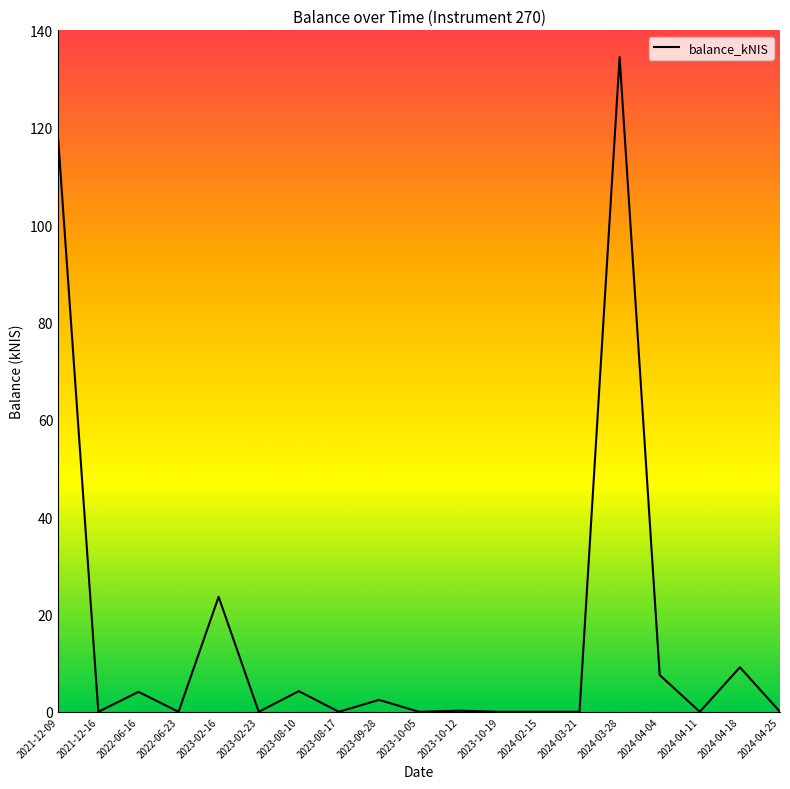

The chart shows a value of 0.0 at 2024-04-11. True or false?

True